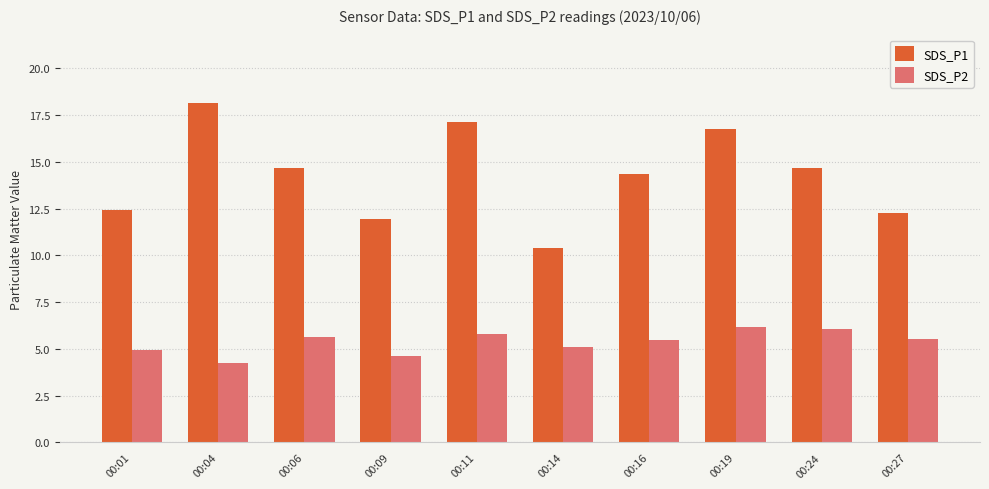

How many series are shown in this chart?

2